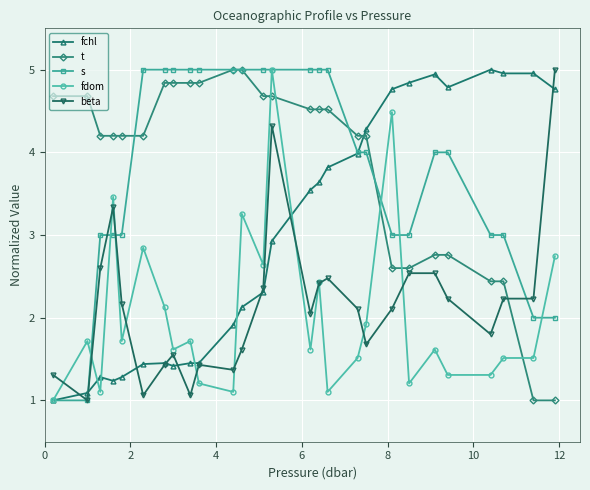

What is the value of the fdom point at the 13th from the left?

2.6